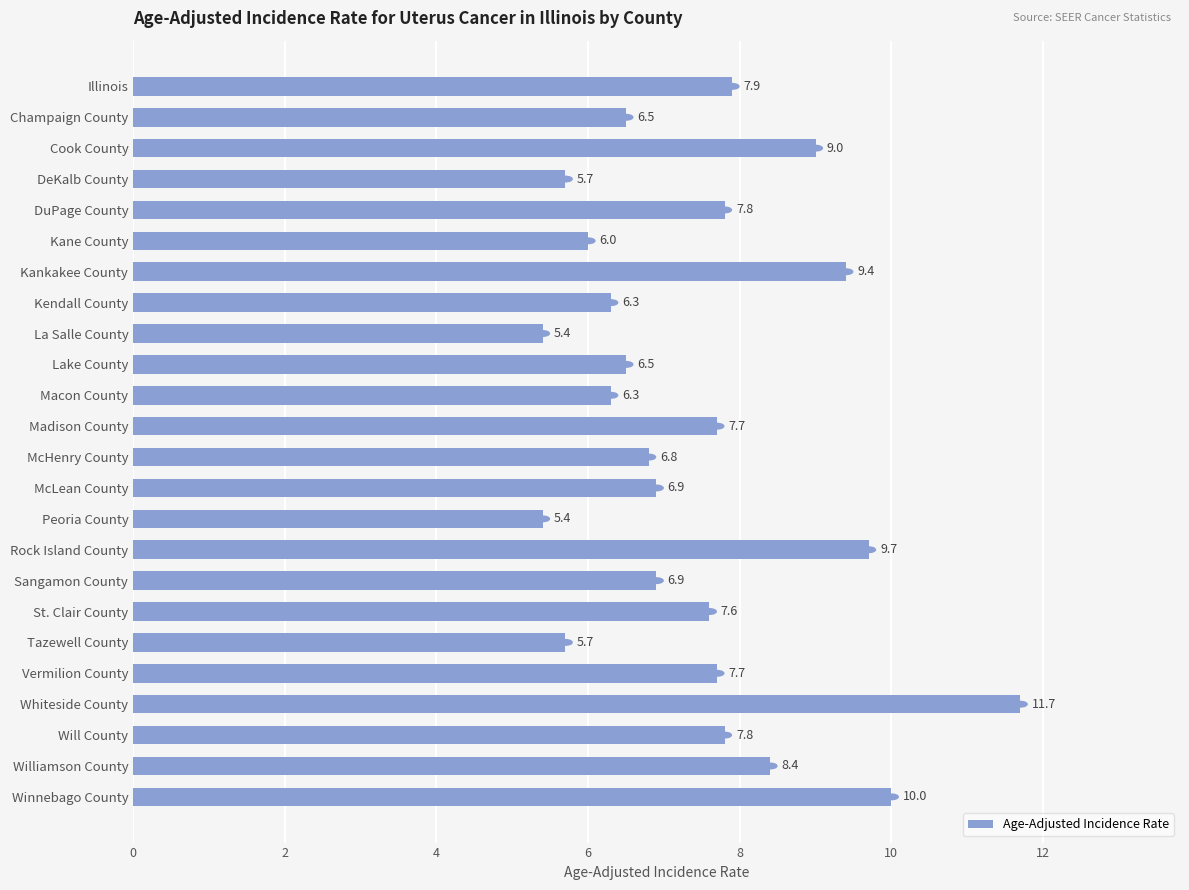

Which label corresponds to the largest value in the chart?

Whiteside County